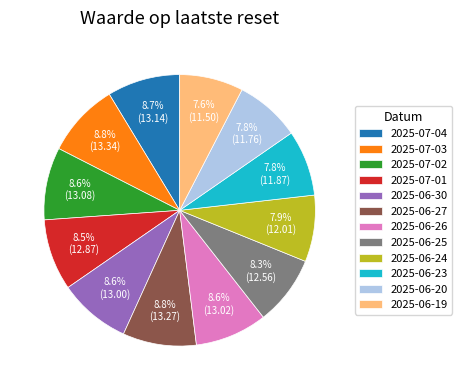

Which has a higher value, 2025-06-25 or 2025-06-19?

2025-06-25